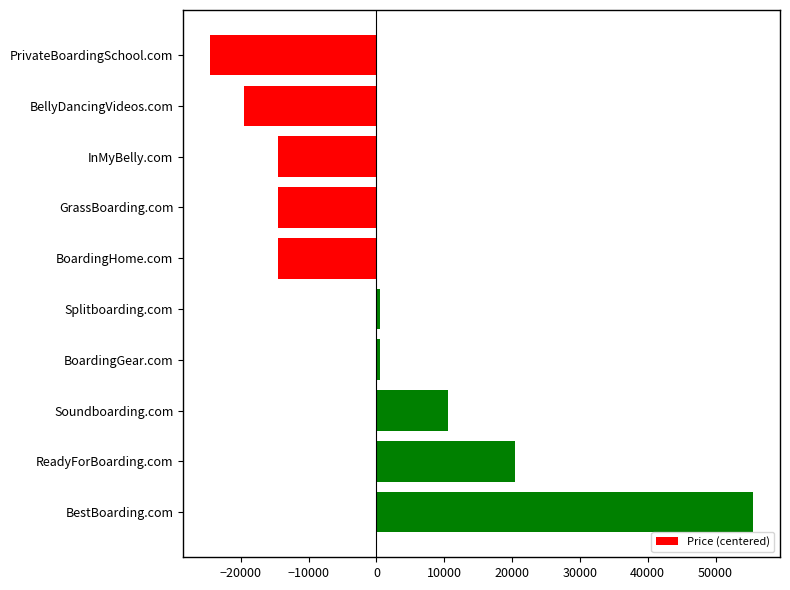

What is the label of the 9th bar from the top?

ReadyForBoarding.com